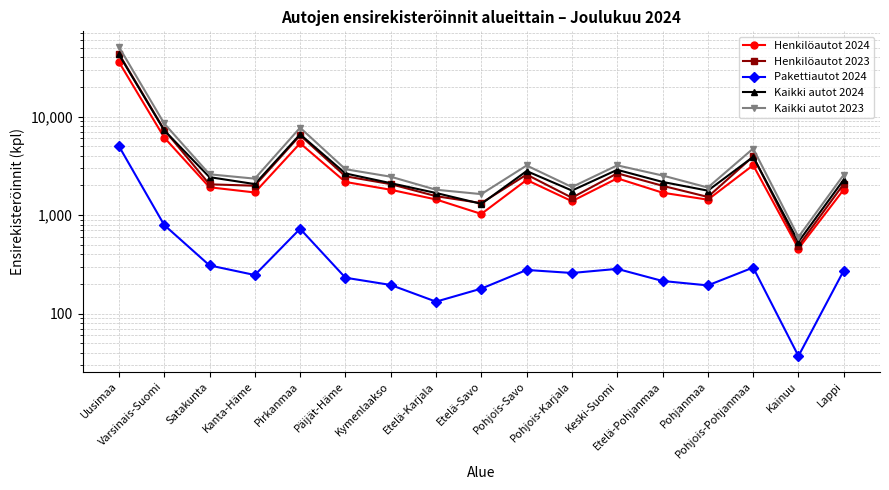

True or false: Kaikki autot 2023 and Pakettiautot 2024 intersect in this chart.

False